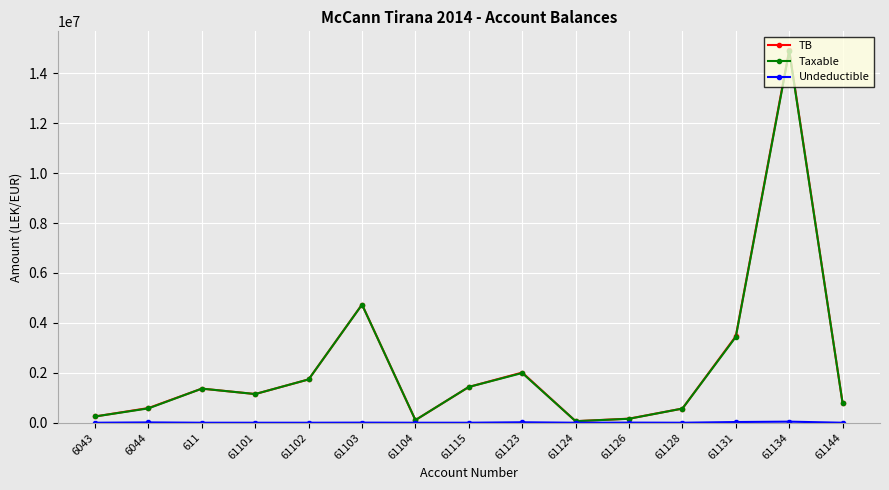

True or false: TB has more than 0 interior local peaks.

True